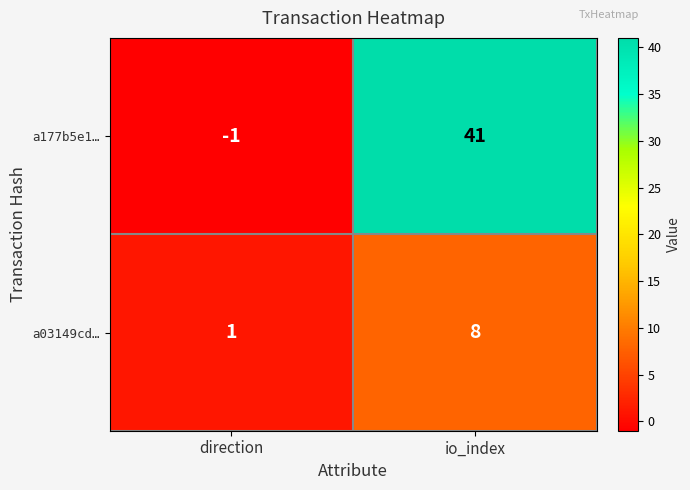

Rank the series by their maximum value, from lowest to highest.

a03149cd…, a177b5e1…